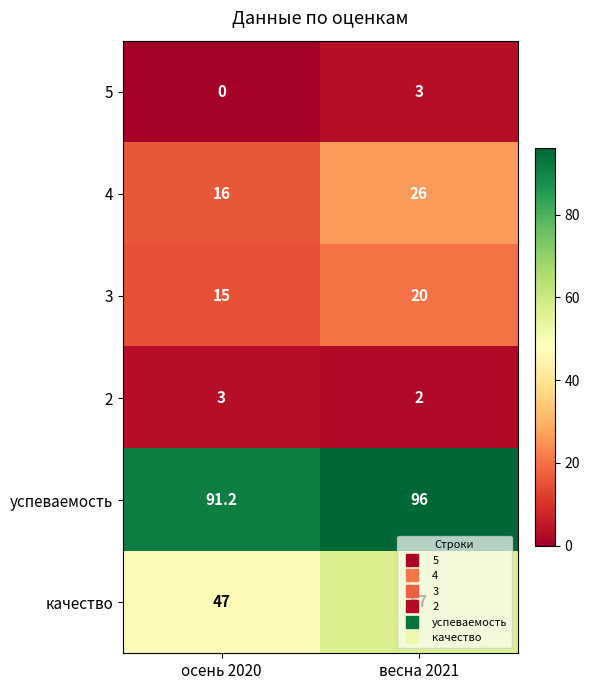

What is the maximum value shown in the chart?

96.0